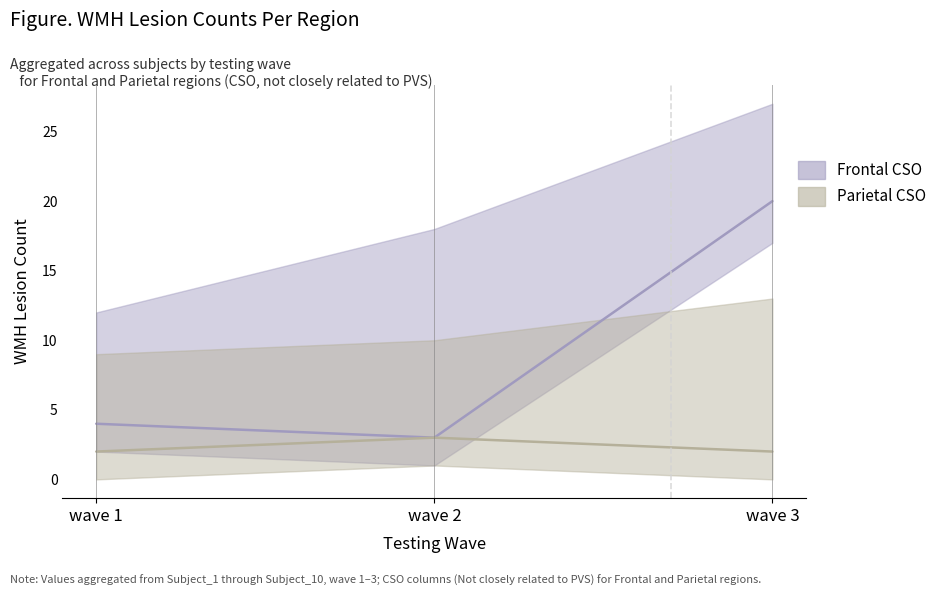

What is the sum of the Parietal CSO (Not closely related to PVS) values at wave 3 and wave 2?

5